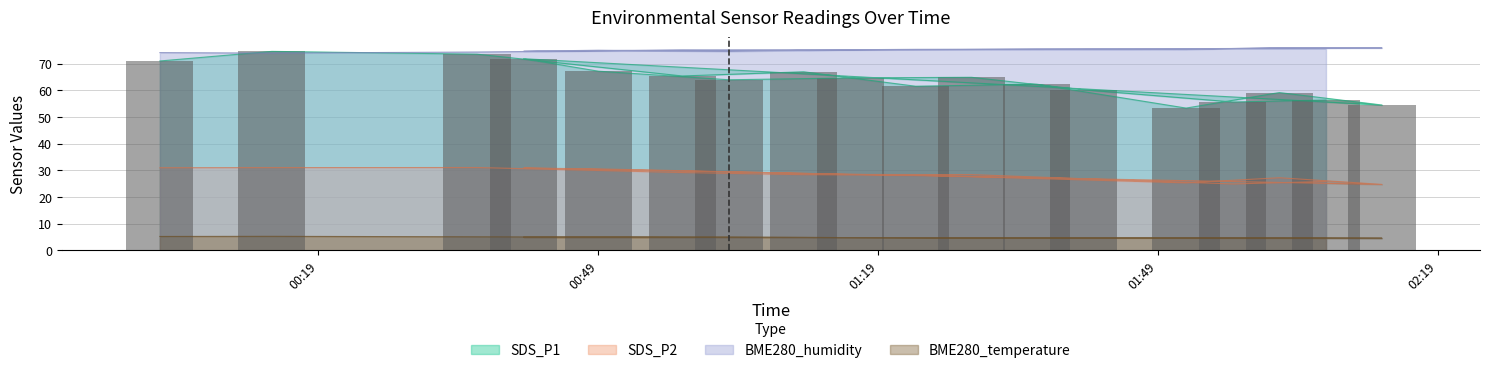

Which category has the highest value across all series?

2022/01/28 02:02